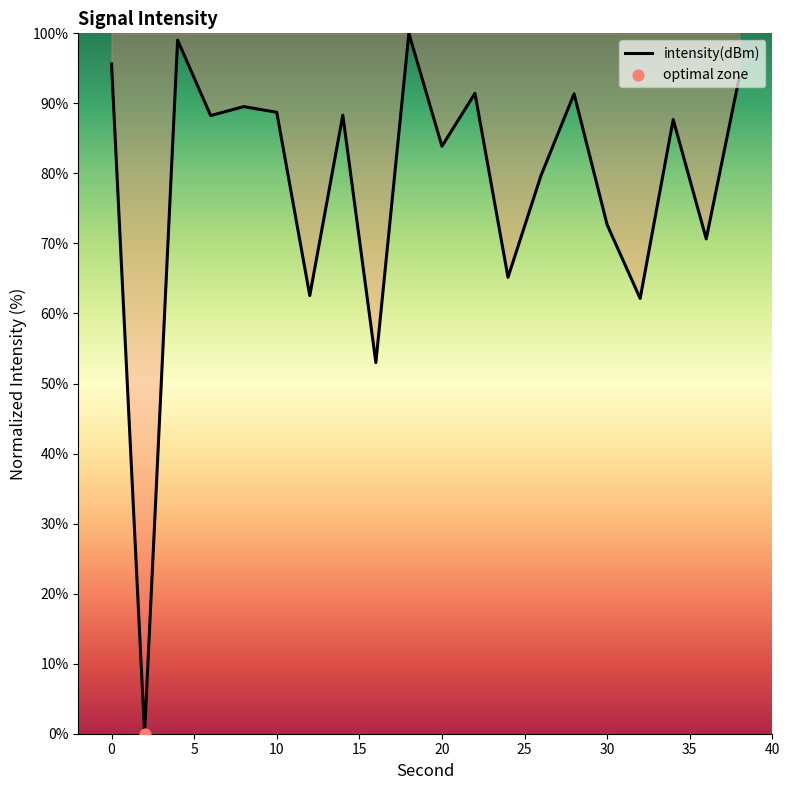

What is the difference between the maximum and minimum values?

100.0